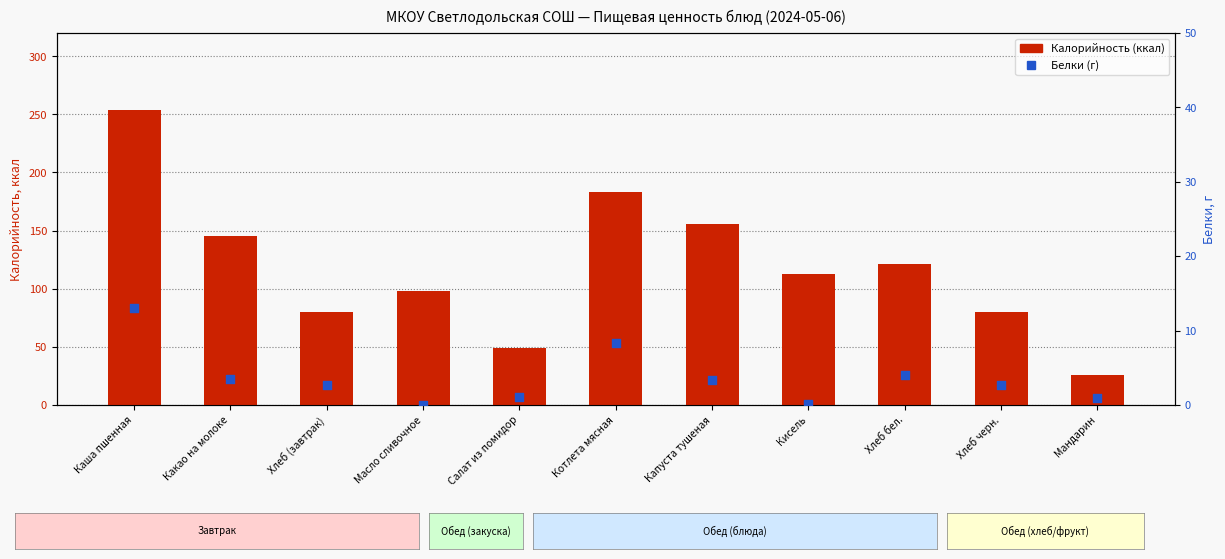

Which series reaches the maximum Y coordinate?

Калорийность (ккал)